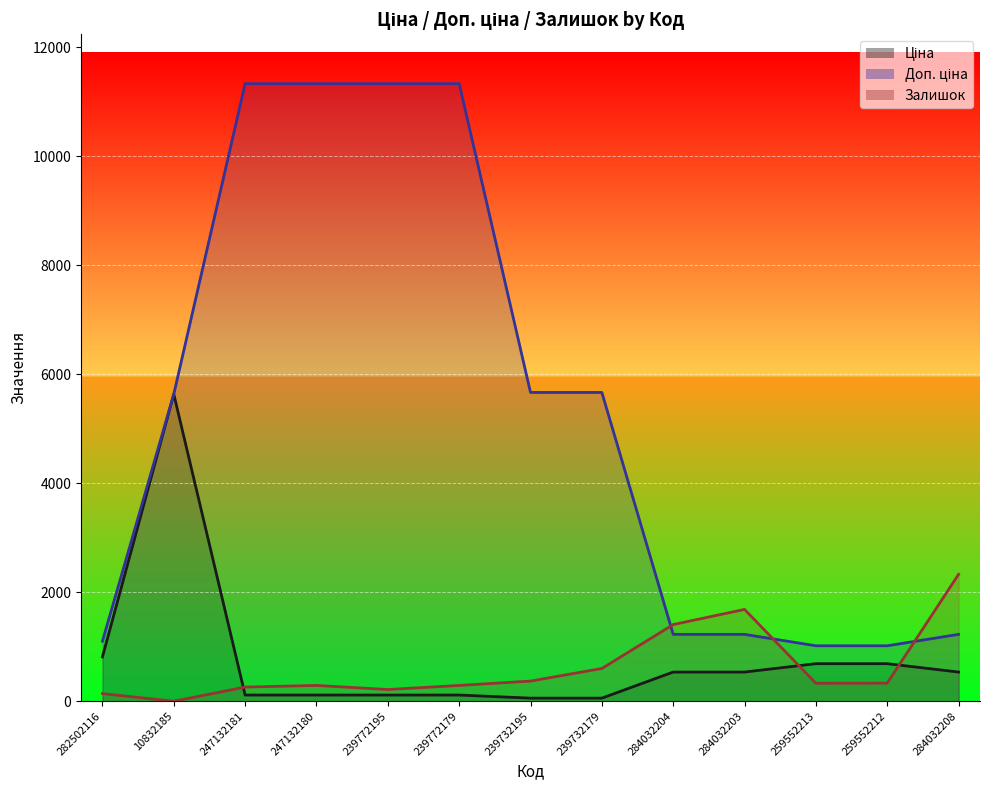

Which category has the lowest value in the Доп. ціна series?

259552213